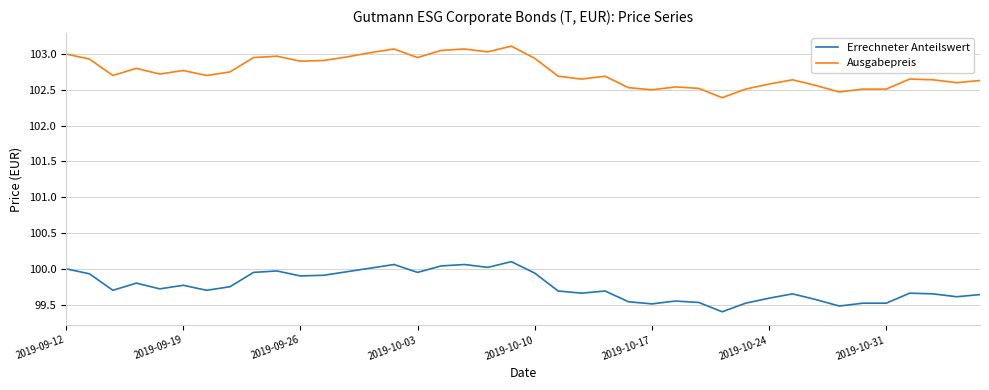

How many distinct data groups are displayed?

2